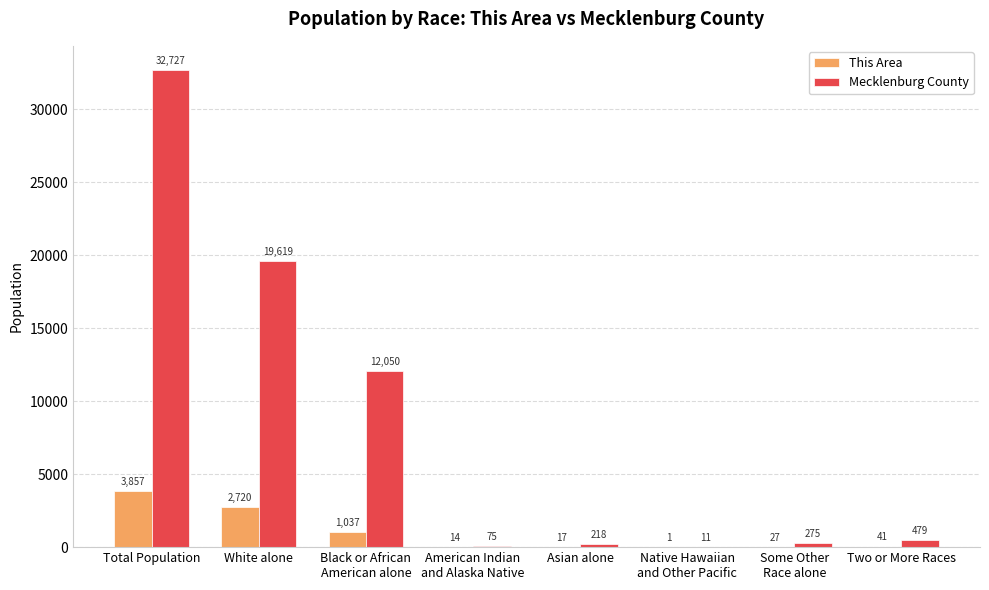

Are the bars horizontal?

No